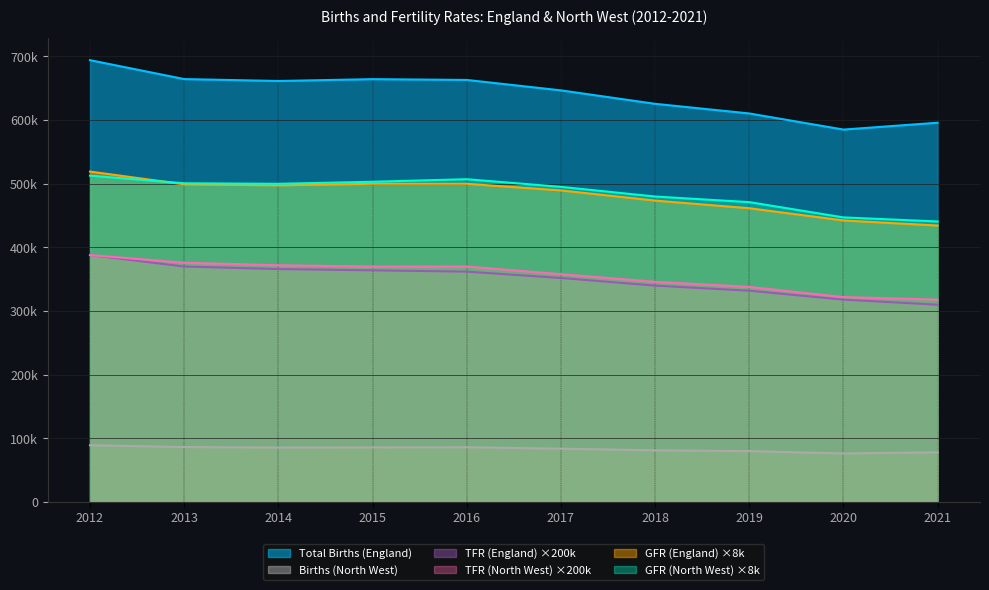

True or false: TFR (England) has more than 1 points higher than both neighbors.

False